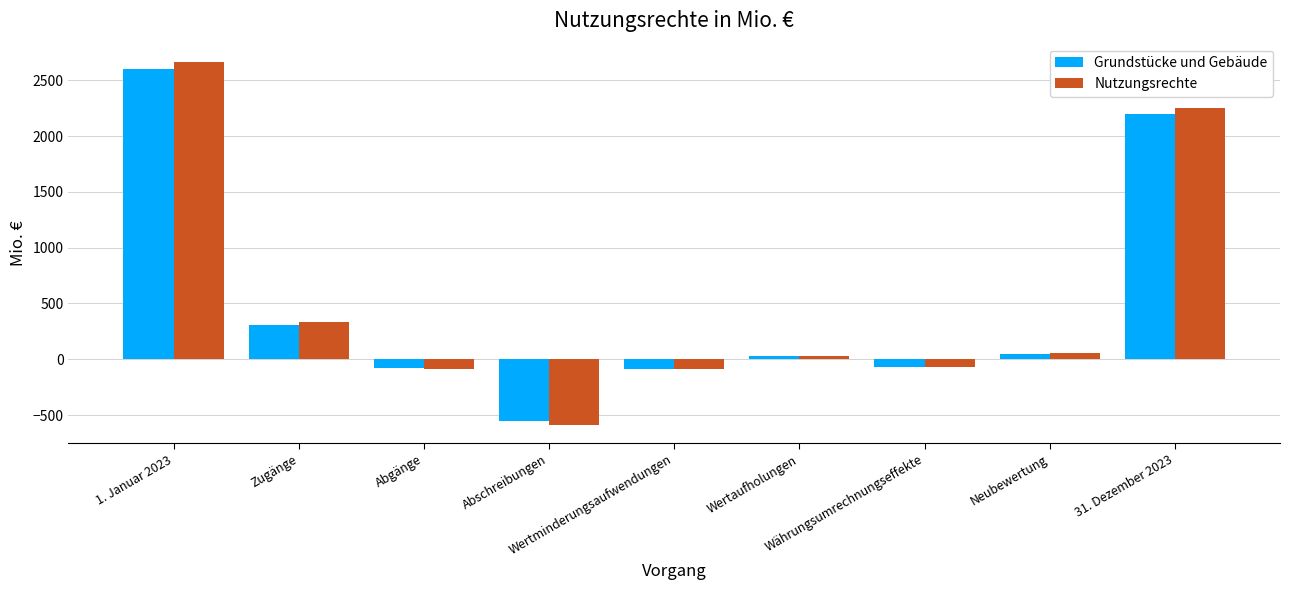

What is the label of the 4th bar from the left?

Abschreibungen